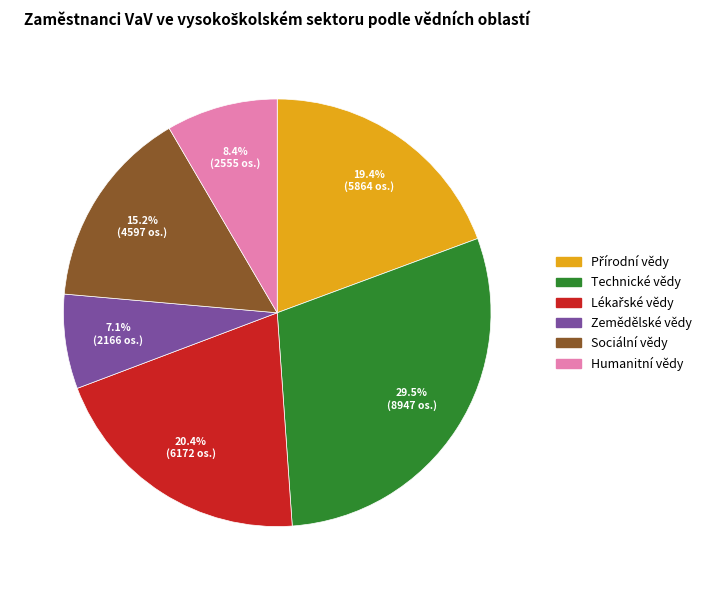

Which slice is the largest?

Technické vědy